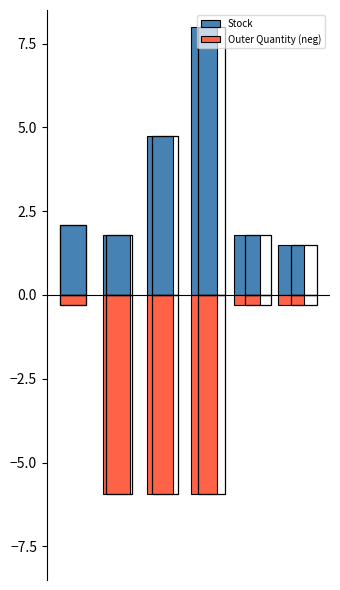

How many data points in Stock are above 2?

3